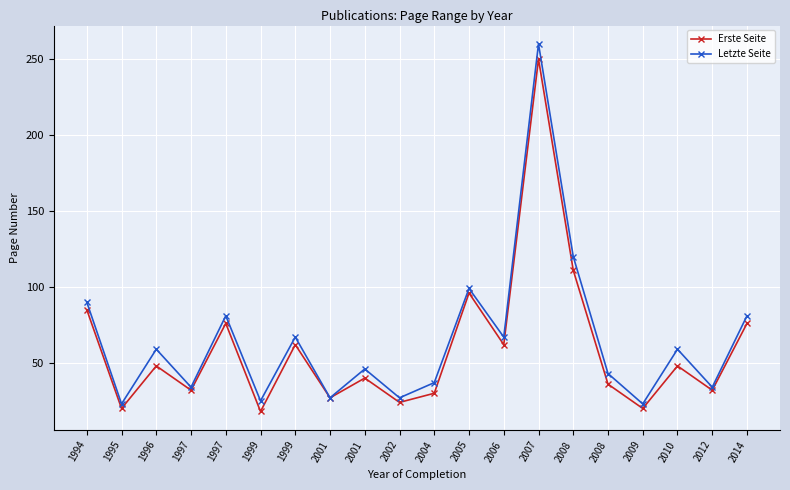

What is the value of the Letzte Seite point at the 9th from the left?

27